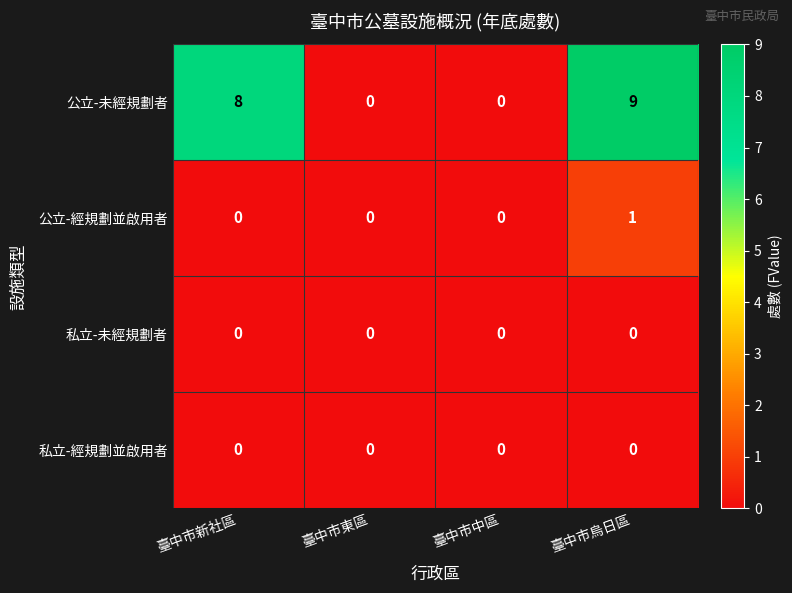

The 私立-未經規劃者 series shows 0 at 臺中市東區. True or false?

True